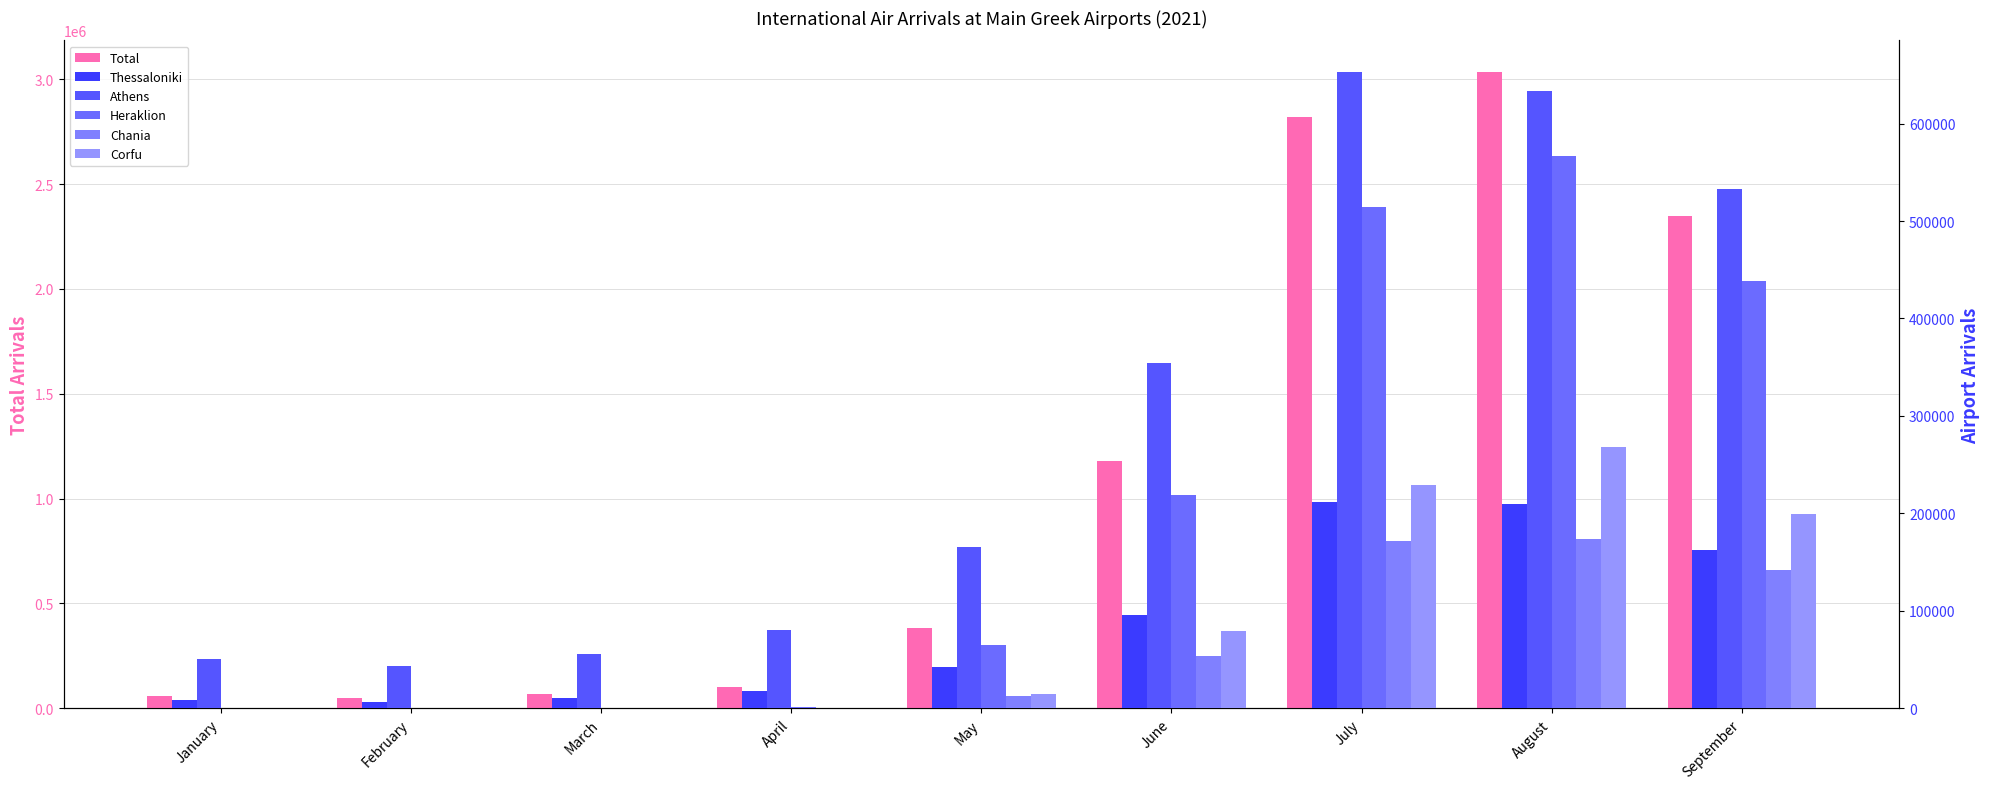

How many bars are there in total?

54